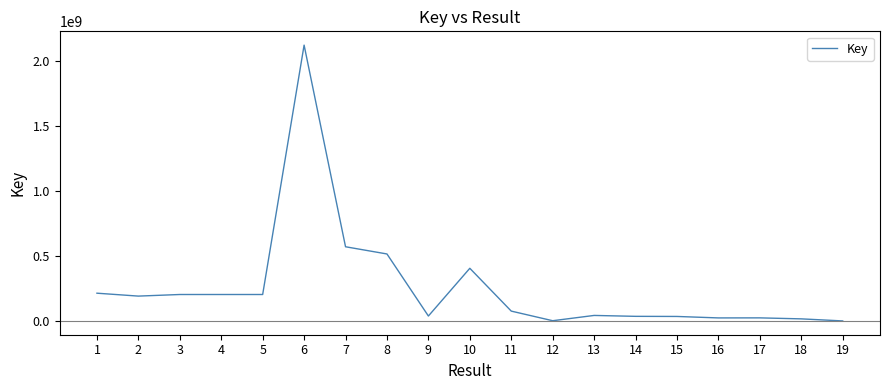

True or false: the data shows 334745938 at 4.

False